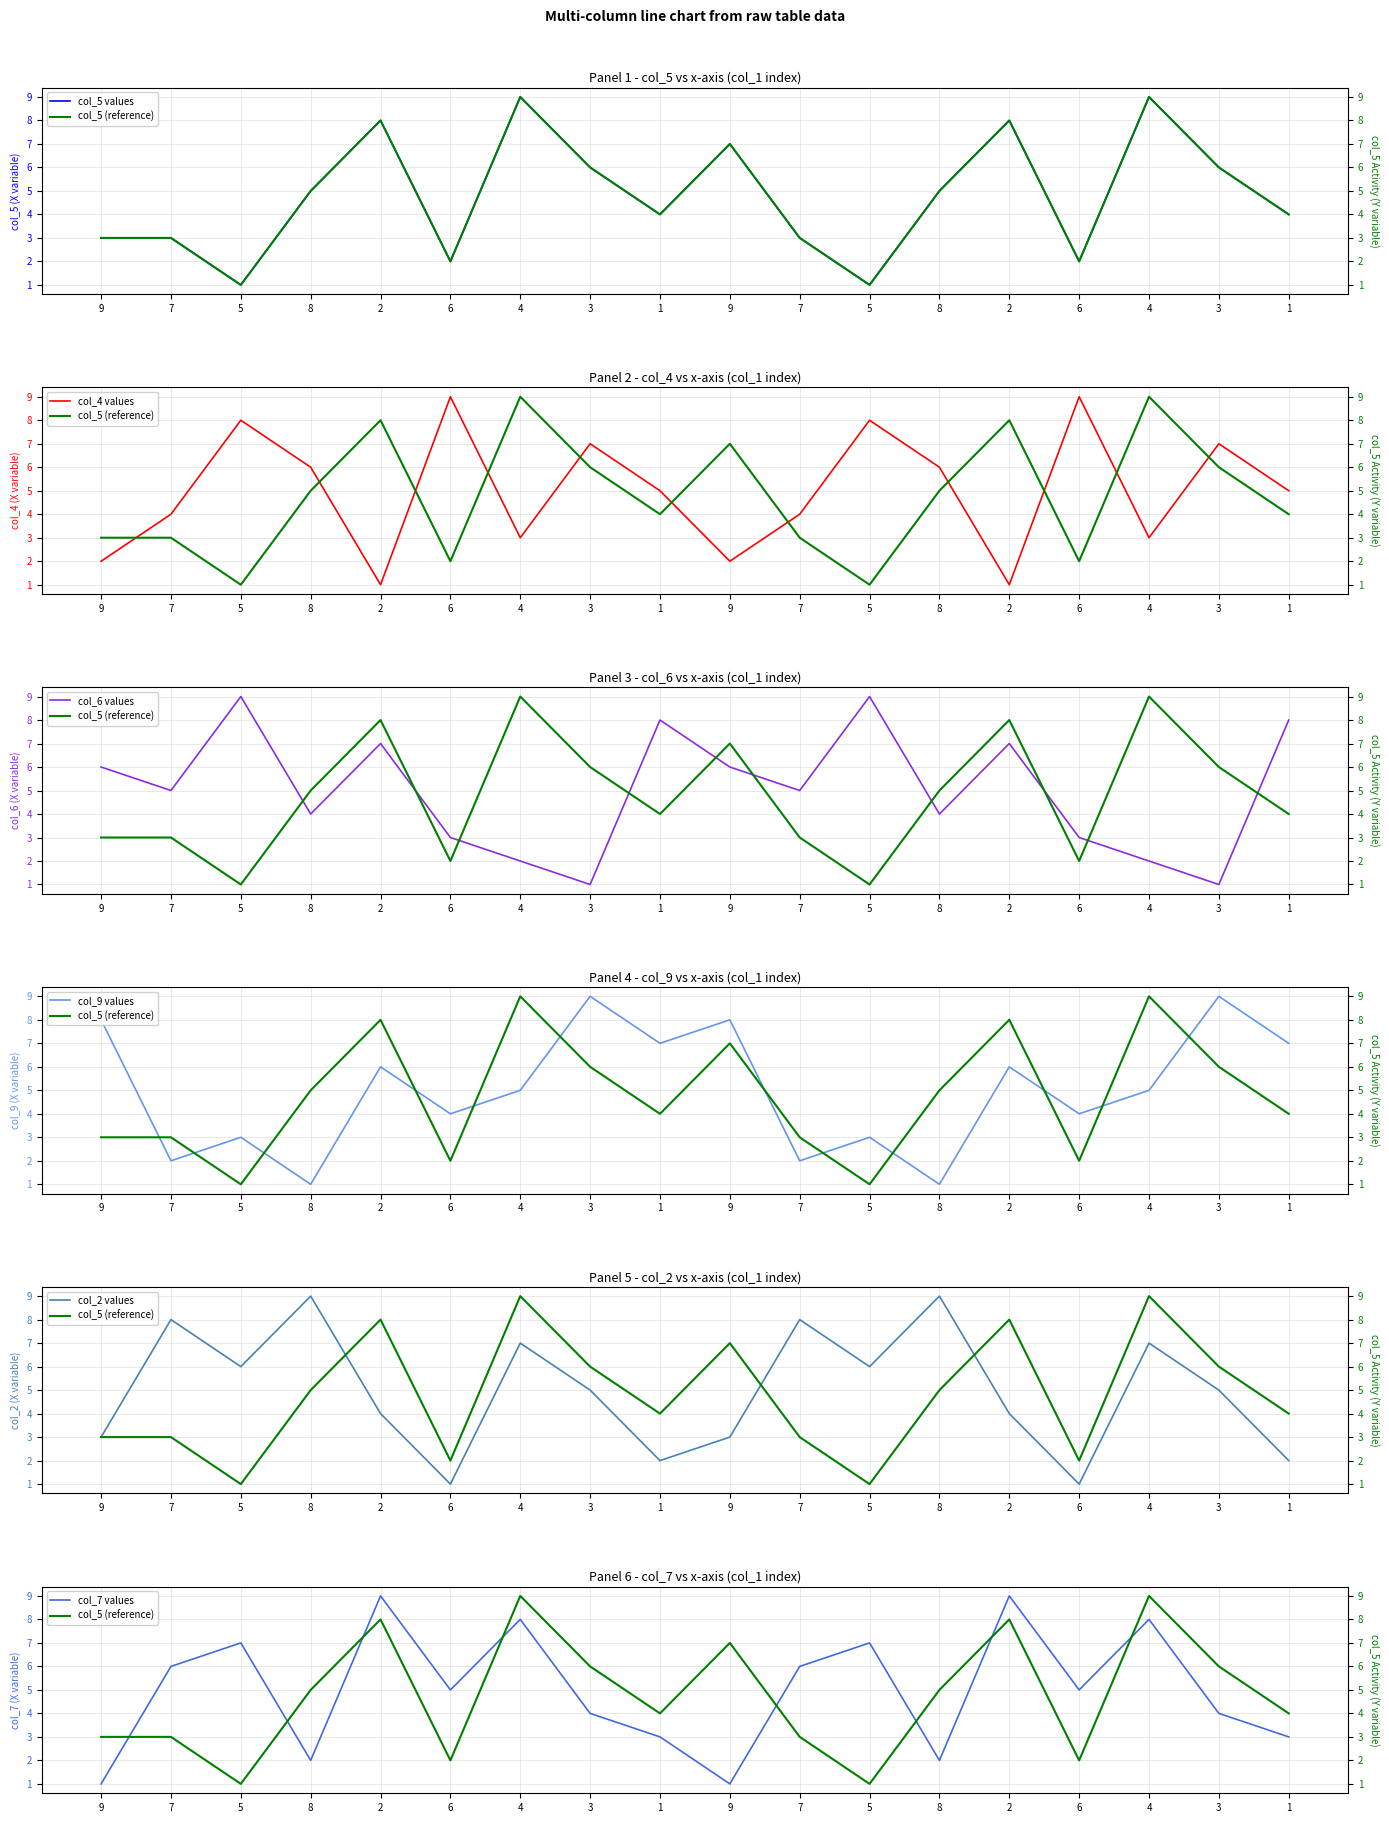

What are all the series names shown in the legend?

col_5, col_4, col_6, col_9, col_2, col_7